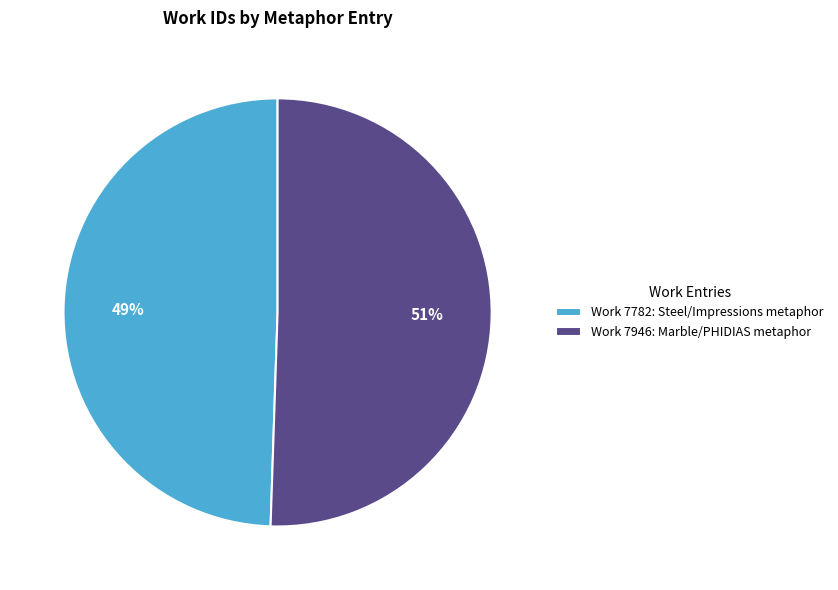

Is there any slice that represents more than half of the pie?

Yes